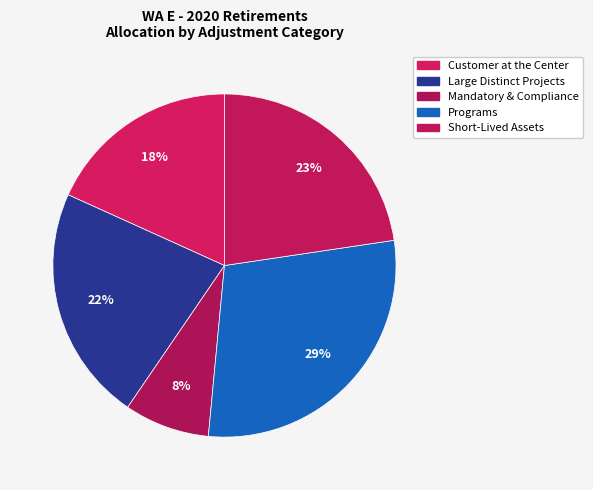

To the nearest percent, what portion does Mandatory & Compliance represent?

8%